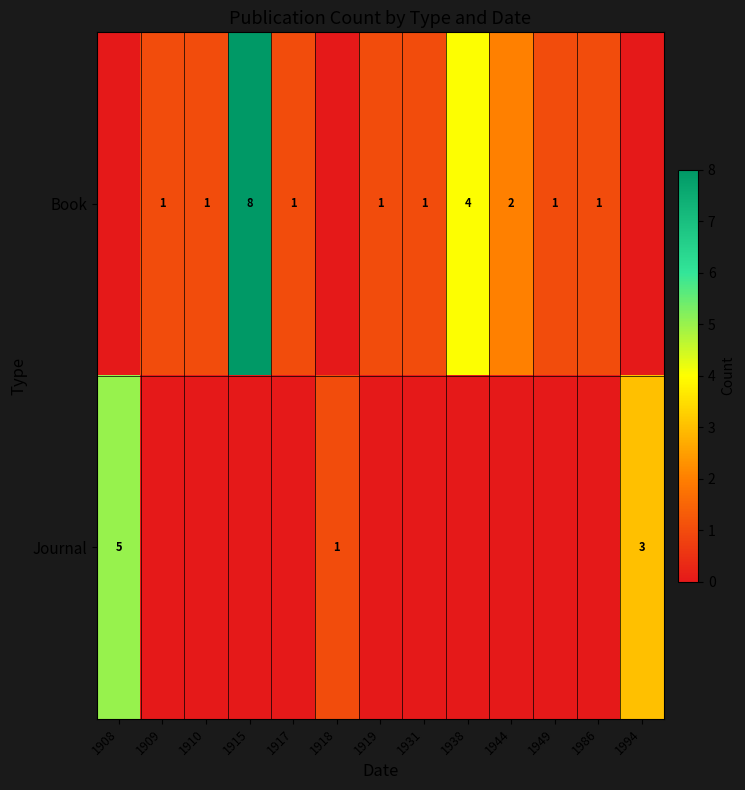

What is the difference between the highest and lowest values at 1986?

1